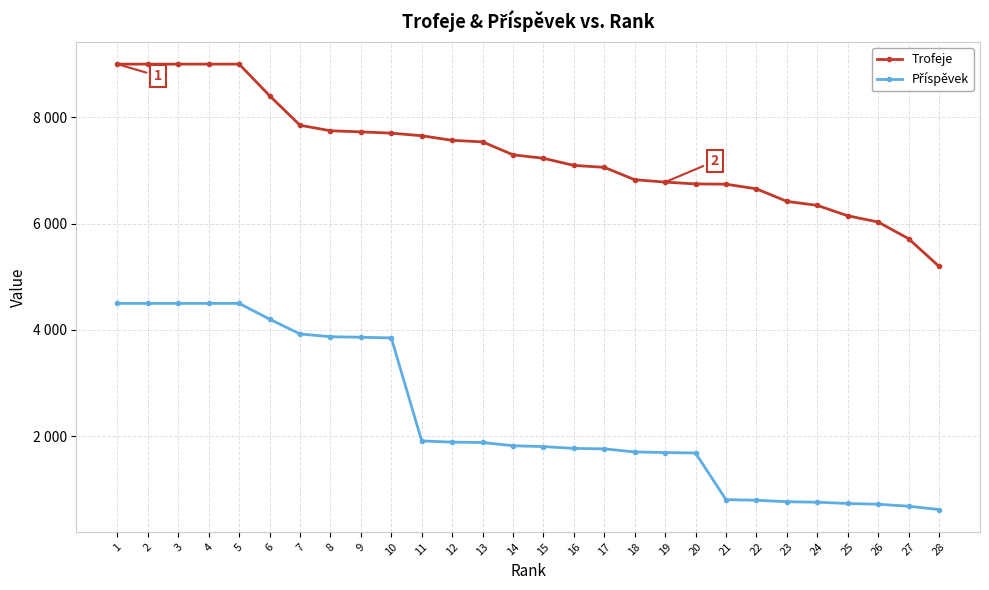

List the labels in order of Příspěvek value, largest first.

1, 2, 3, 4, 5, 6, 7, 8, 9, 10, 11, 12, 13, 14, 15, 16, 17, 18, 19, 20, 21, 22, 23, 24, 25, 26, 27, 28